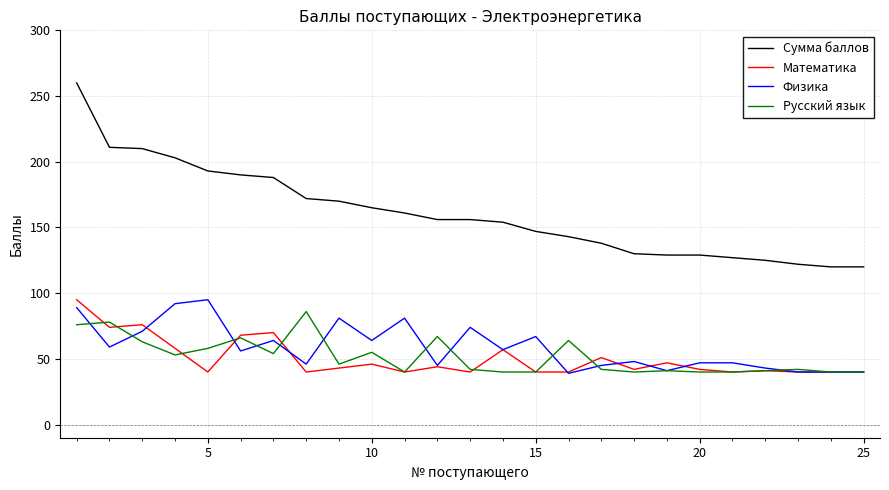

Which series has the widest spread of values?

Сумма баллов